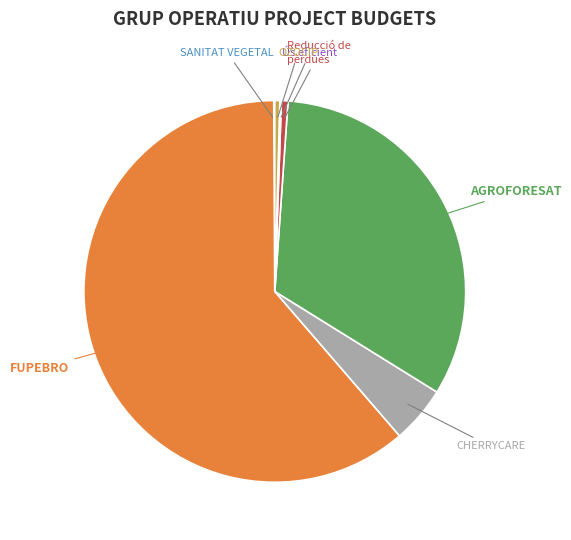

Does any single category account for the majority?

Yes